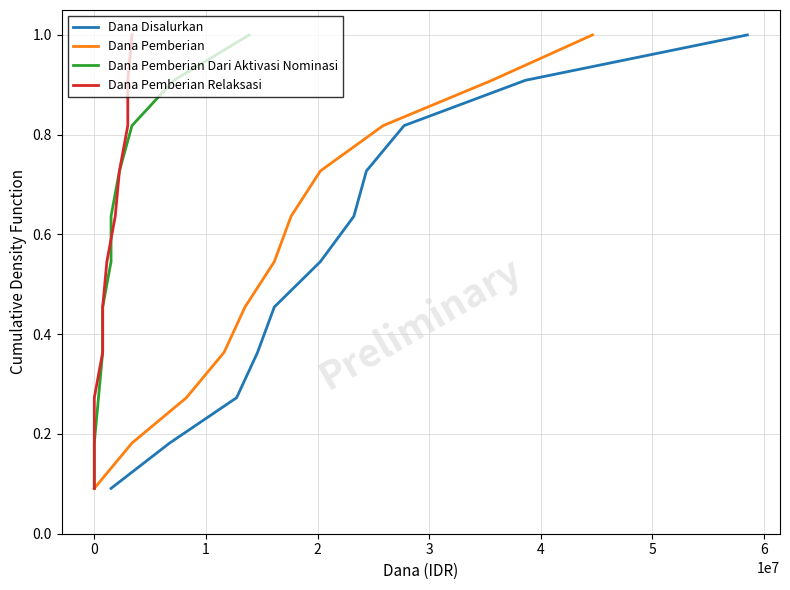

What is the minimum value for Dana Pemberian Relaksasi?

0.1